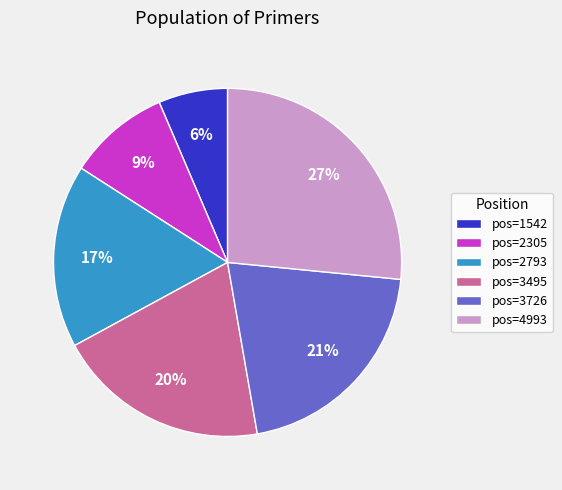

What is the smallest slice in the pie chart?

pos=1542